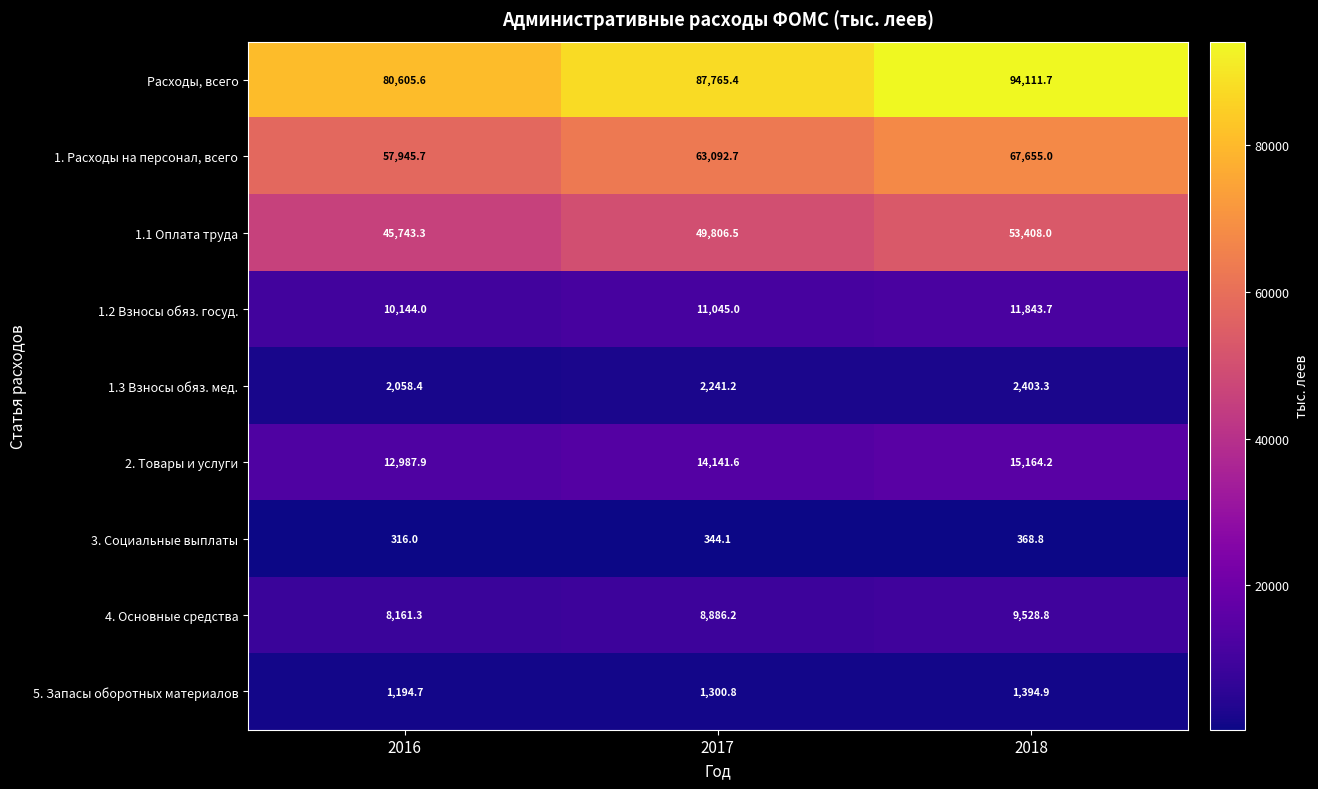

What value does the 1.1 Оплата труда series have at 2018?

53408.0